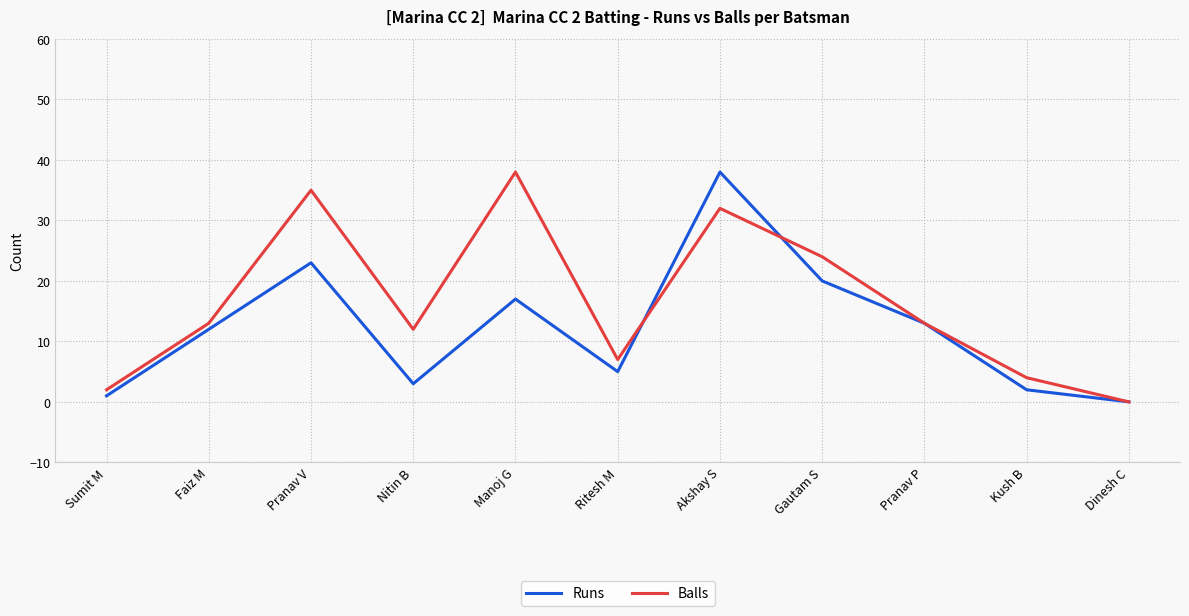

What is the difference between the second highest and second lowest values in the Runs series?

22